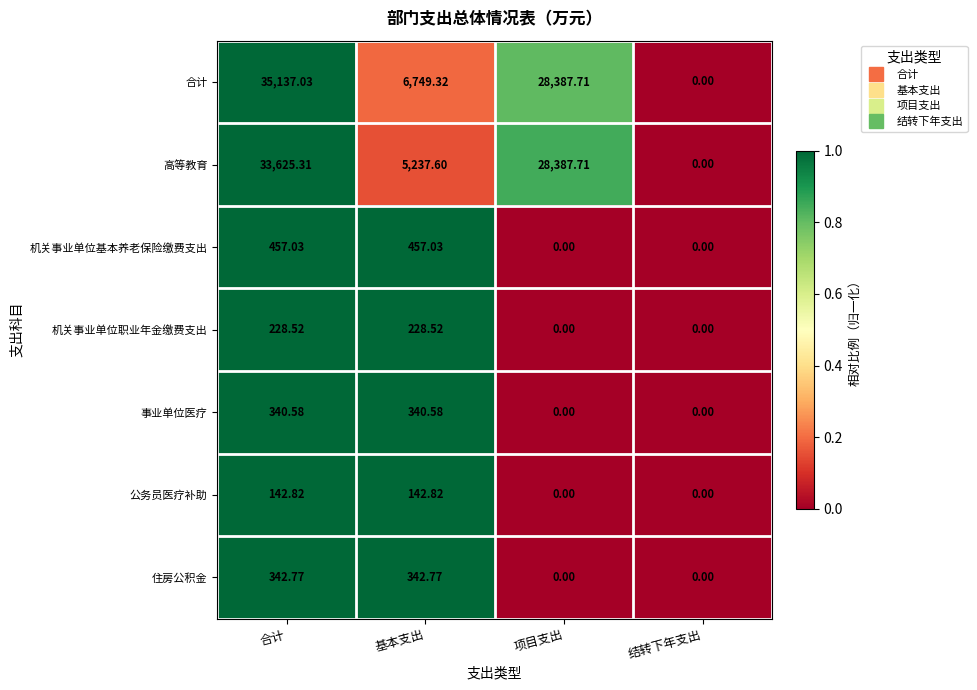

Between 基本支出 and 结转下年支出, which series saw the biggest shift?

合计